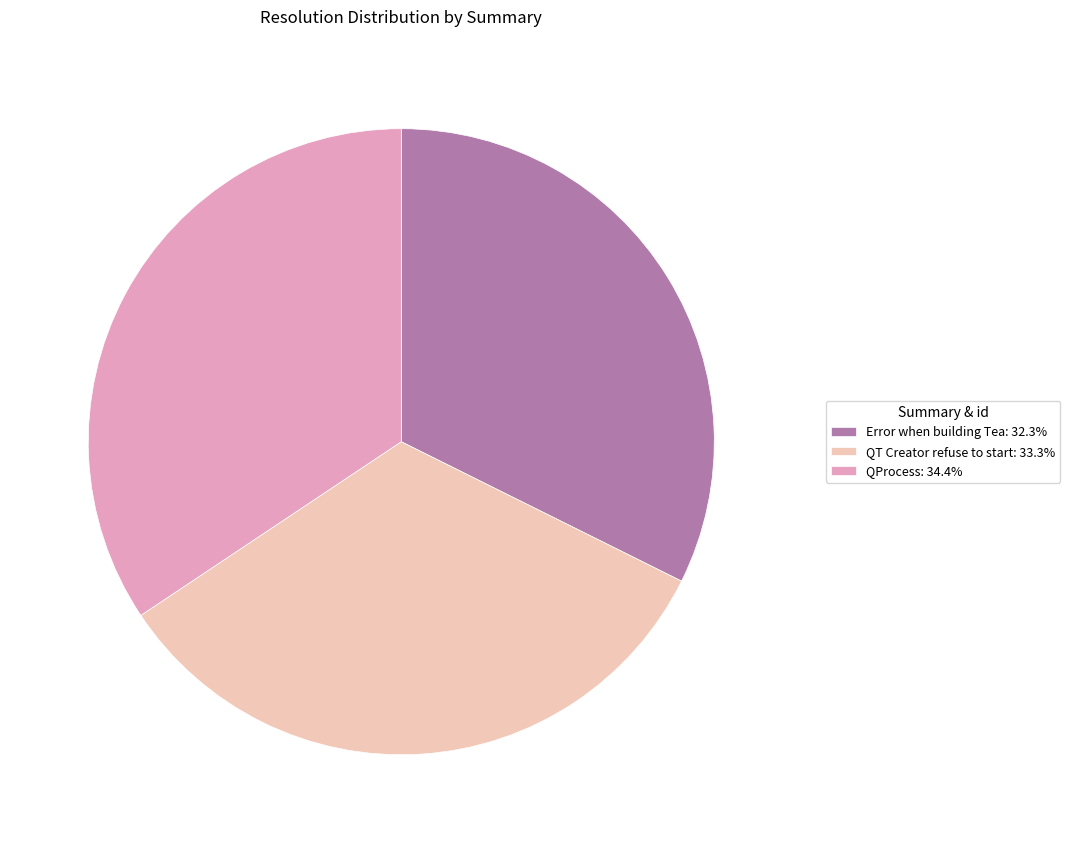

Which category has the smallest portion of the pie?

Error when building Tea